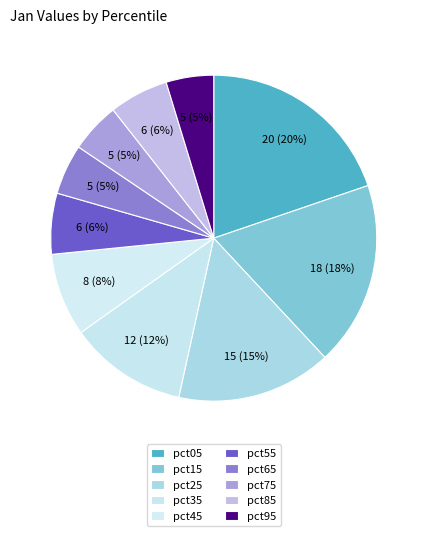

Count the number of slices in the pie.

10